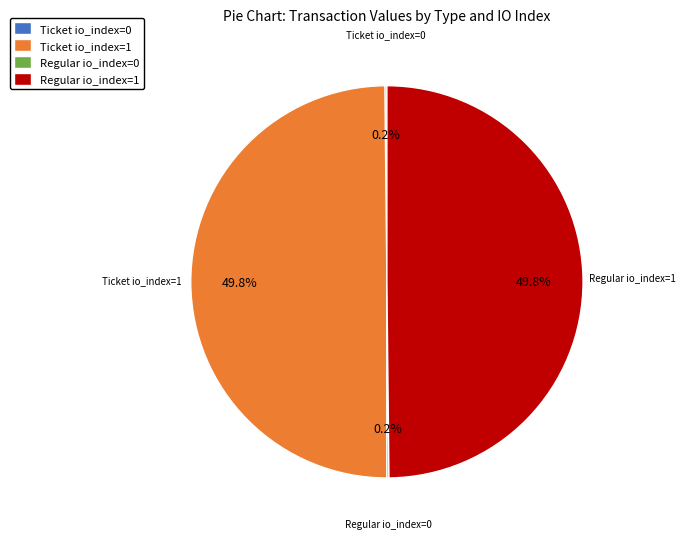

What percentage is the Regular io_index=1 slice, to the nearest percent?

50%